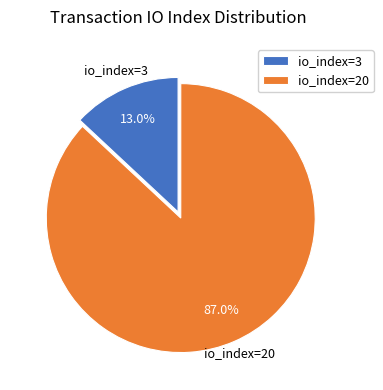

To the nearest percent, what percentage of the pie is io_index=3?

13%